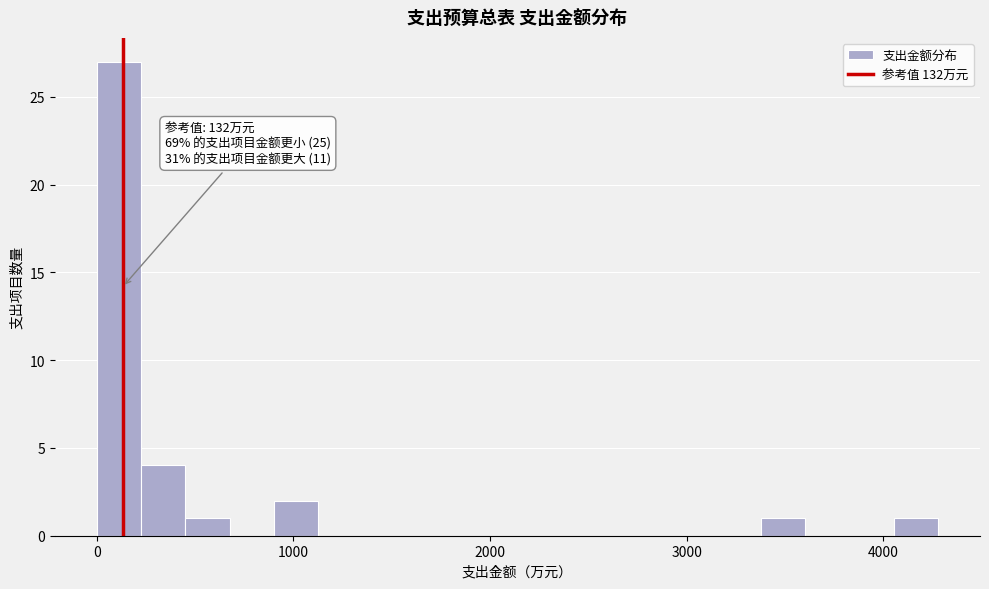

Around what value on the x-axis is the tallest bar? Give the approximate position of its centre, as read against the axis.

100